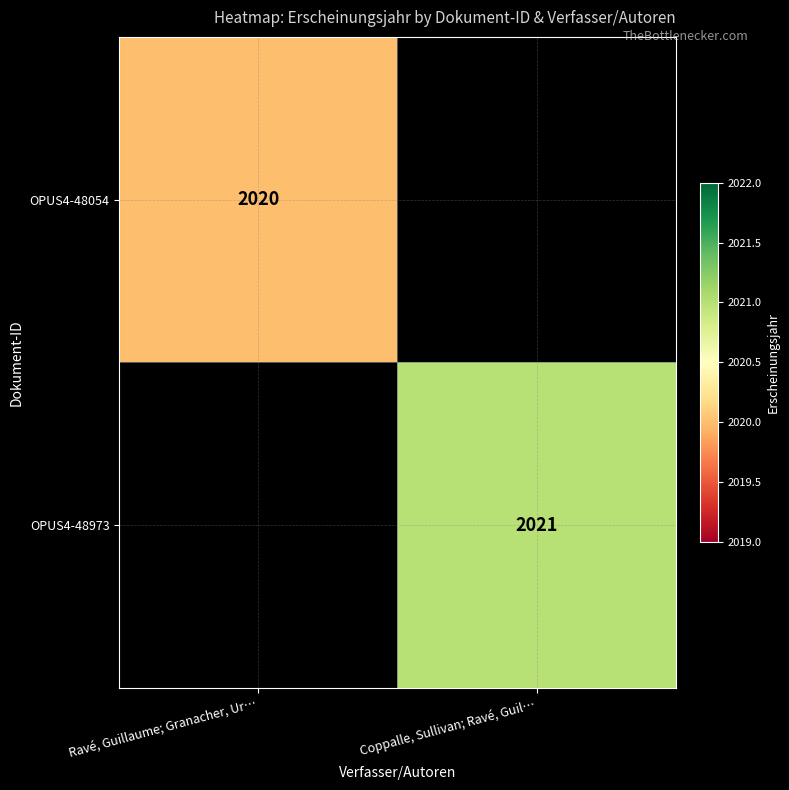

Is it true that OPUS4-48054 equals 3256 at Ravé, Guillaume; Granacher, Ur…?

False